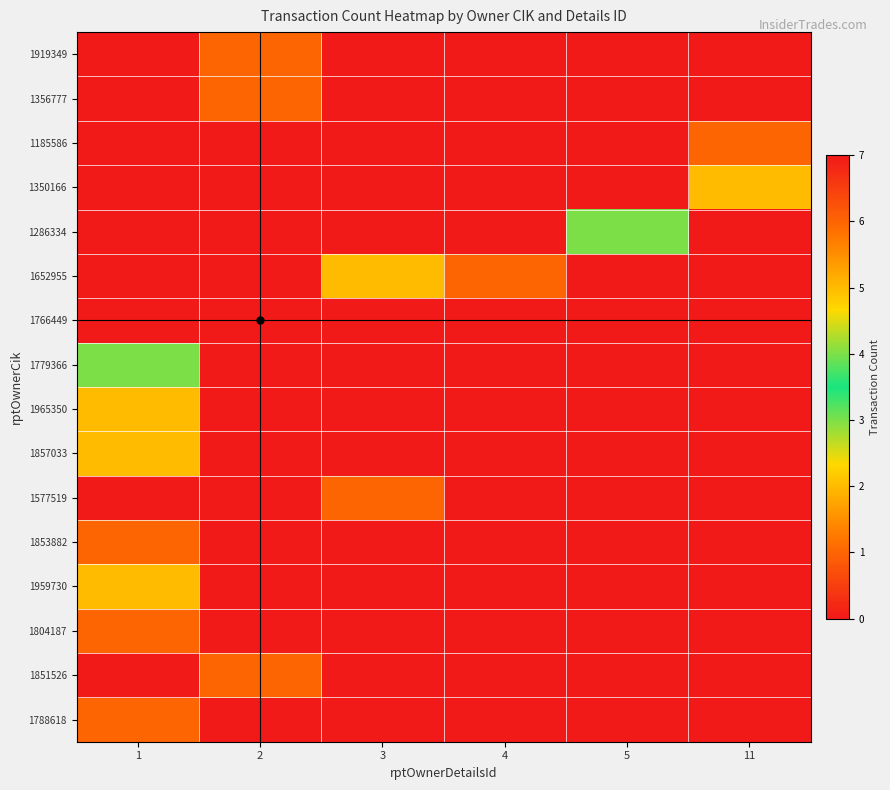

What is the difference between the highest and lowest values at 3?

2